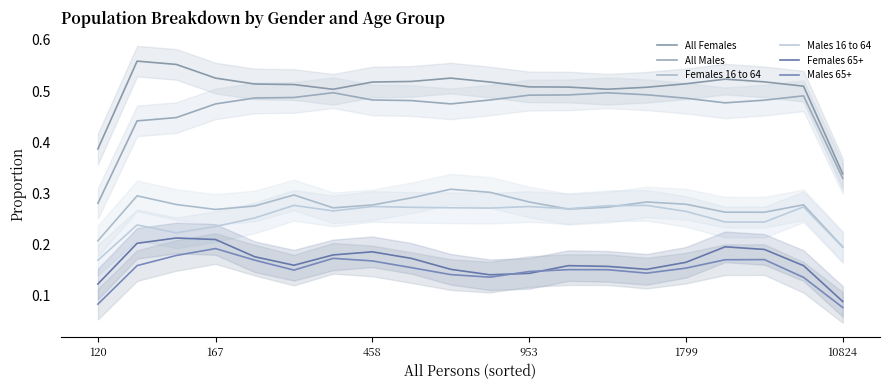

What is the difference between the maximum and second lowest values in the Males 16 to 64 series?

0.1